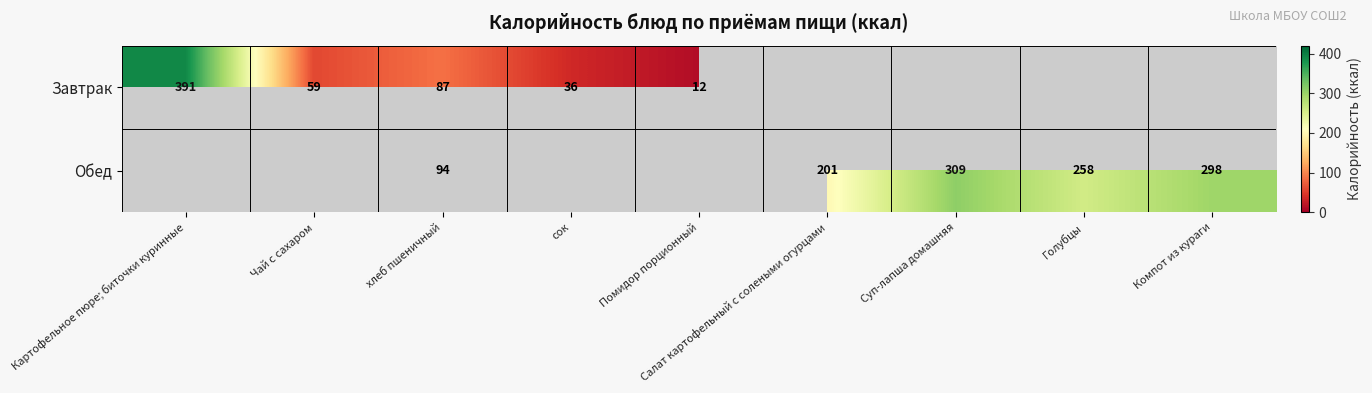

True or false: Завтрак has a value of 12 at Помидор порционный.

True